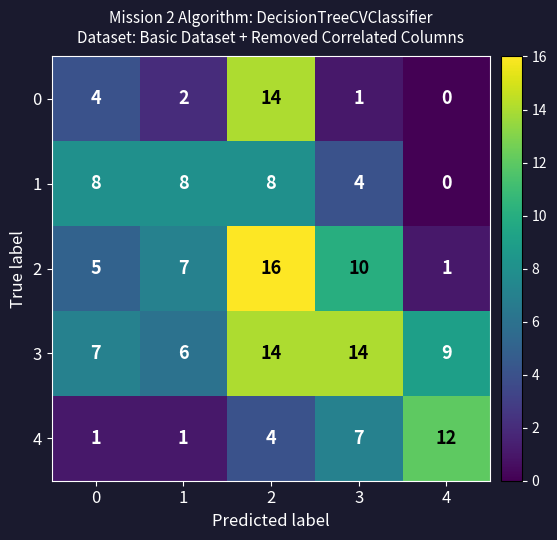

Which series has the largest total across all categories?

3